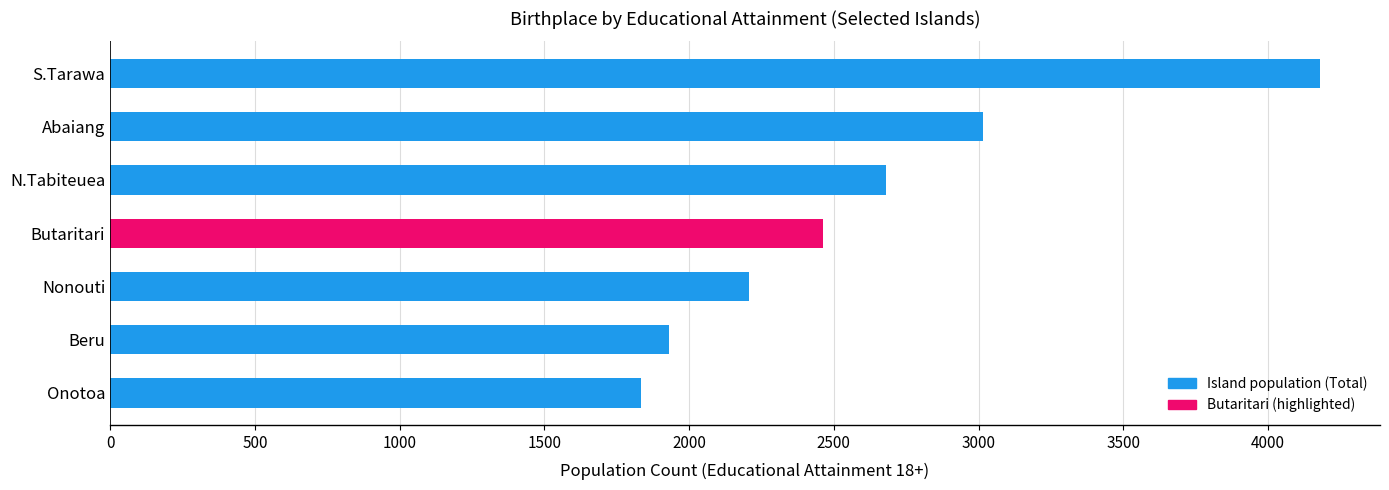

What is the change in value from Abaiang to Beru?

-1086